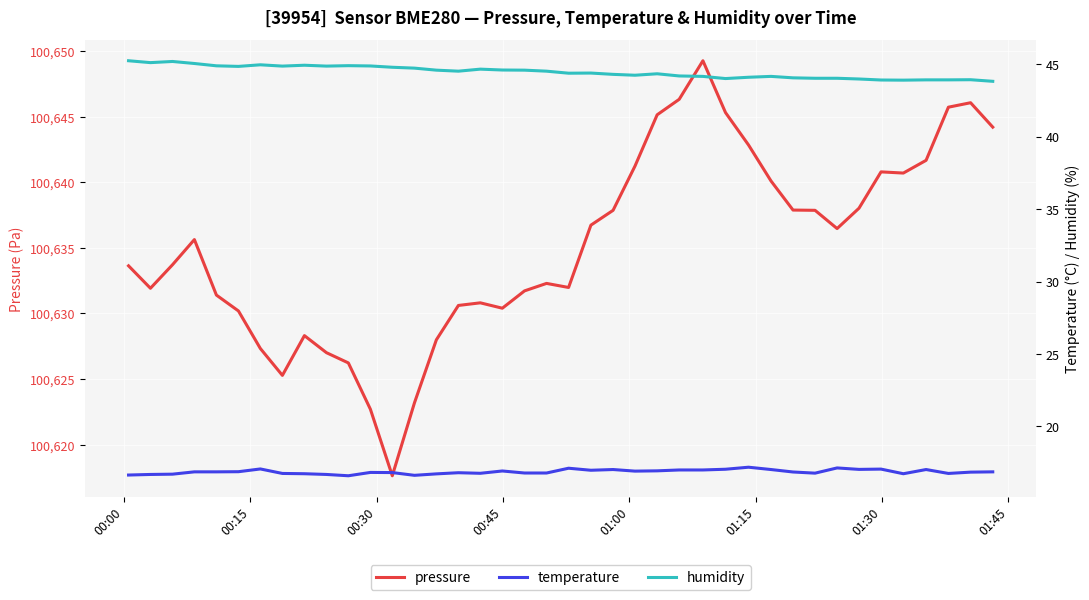

Count the number of data series in this chart.

3